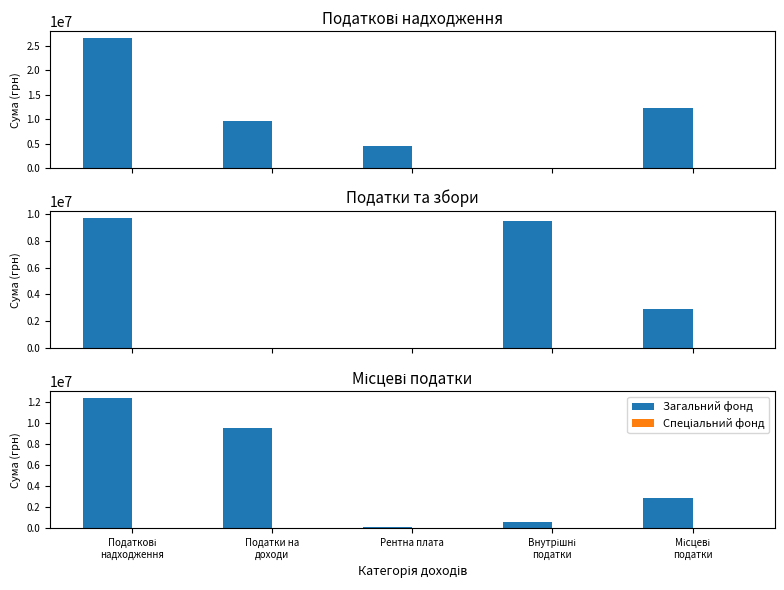

Reading left to right, transcribe all the data shown in this chart.

Загальний фонд: 12367300	9471300	117000	550400	2896000
Спеціальний фонд: 0	0	0	0	0